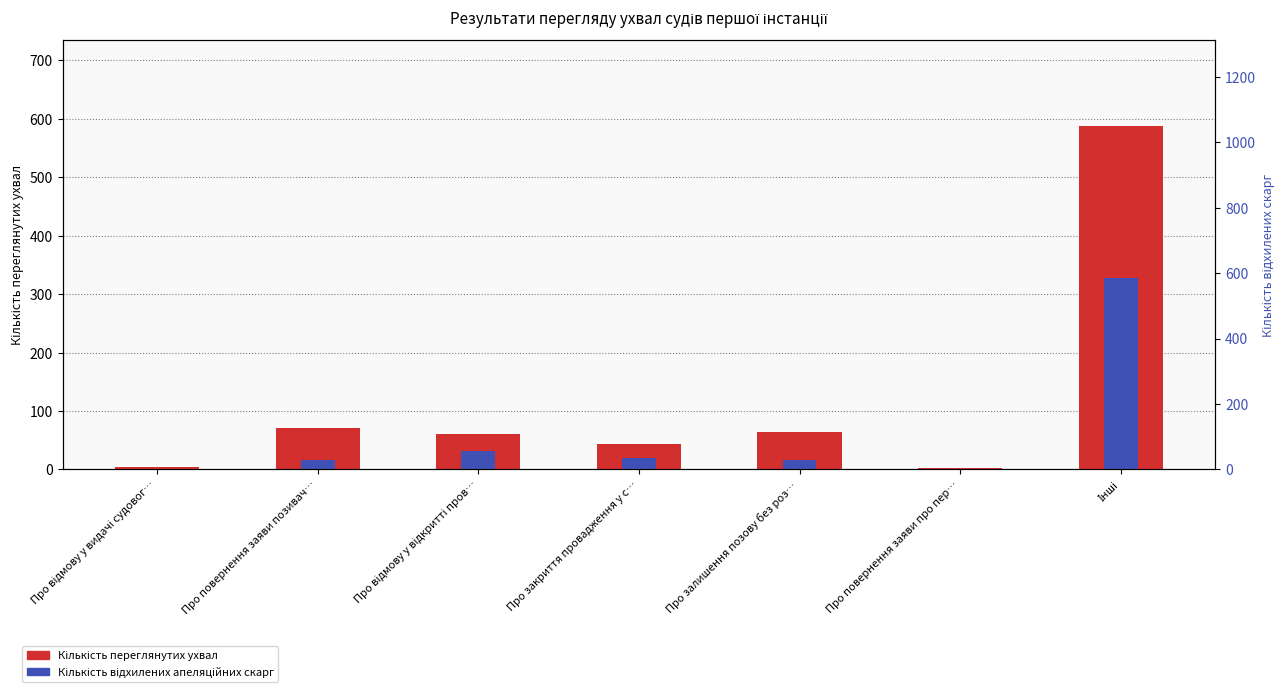

At which category is the sum across all series the highest?

Інші